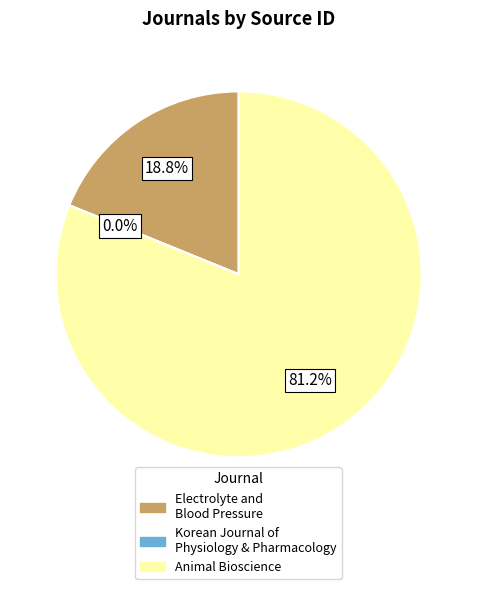

Is there a majority slice in this chart?

Yes